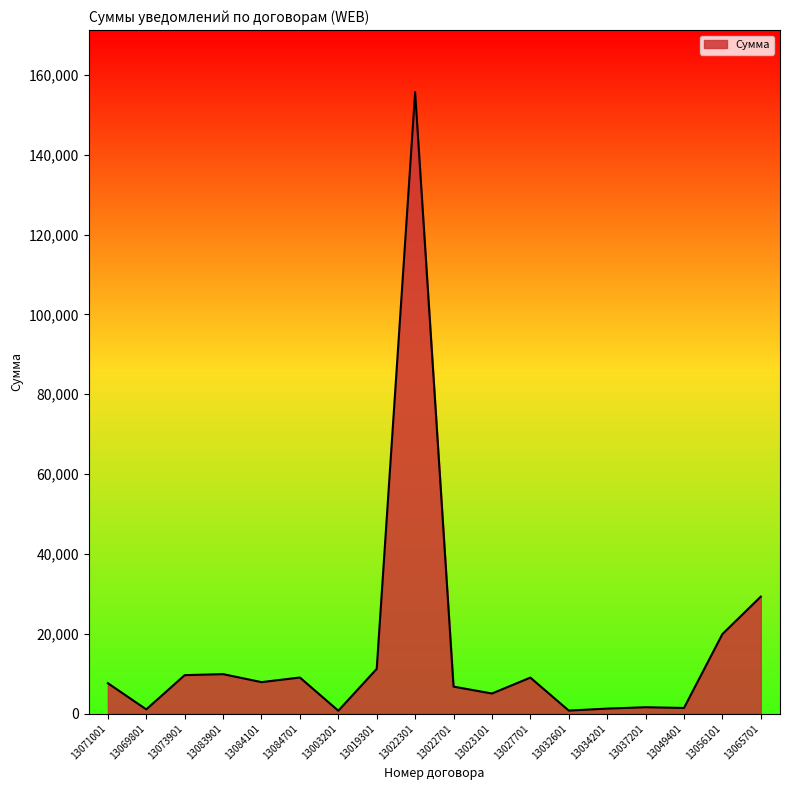

Approximately how many times larger is the value at 13027701 compared to 13065701?

0.3